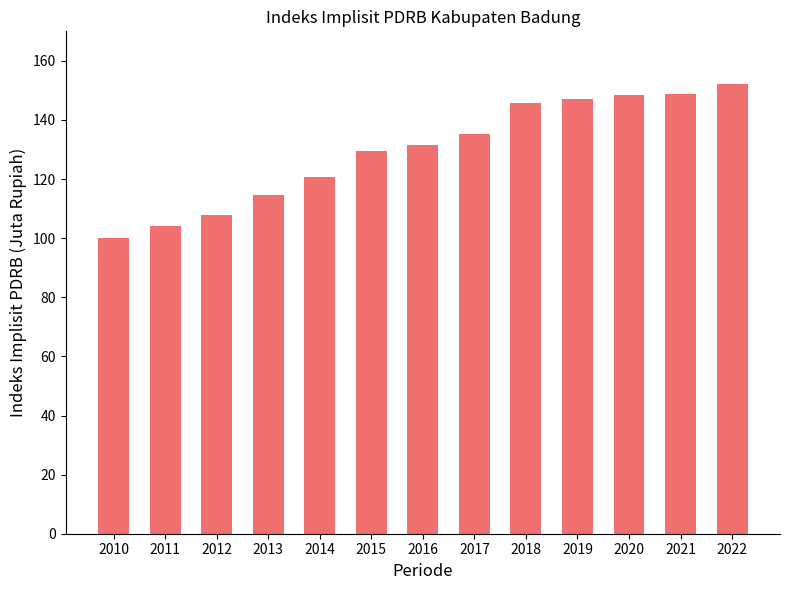

What is the change in value from 2013 to 2018?

+31.2